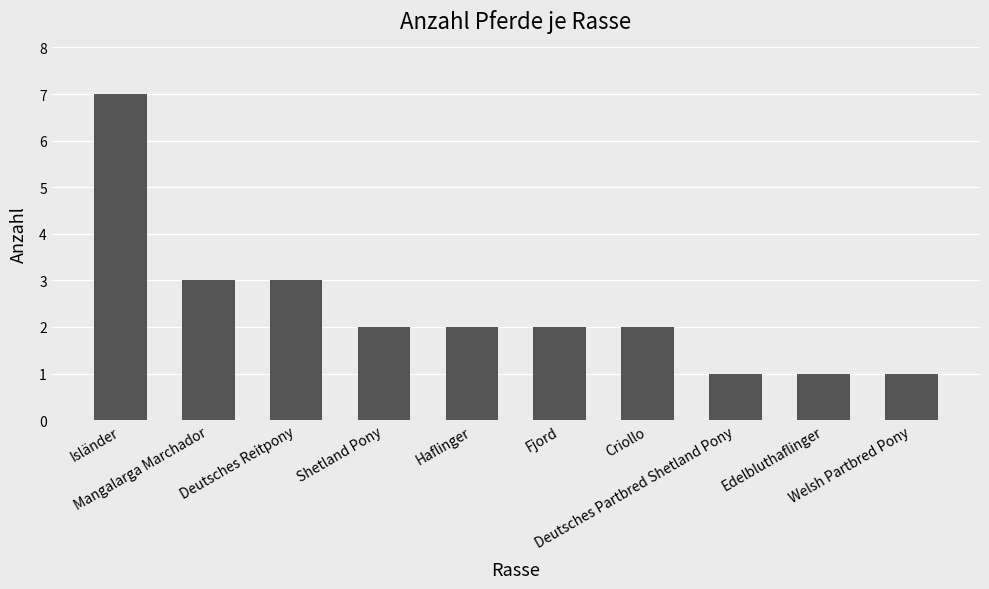

How many values are between 1 and 3?

9